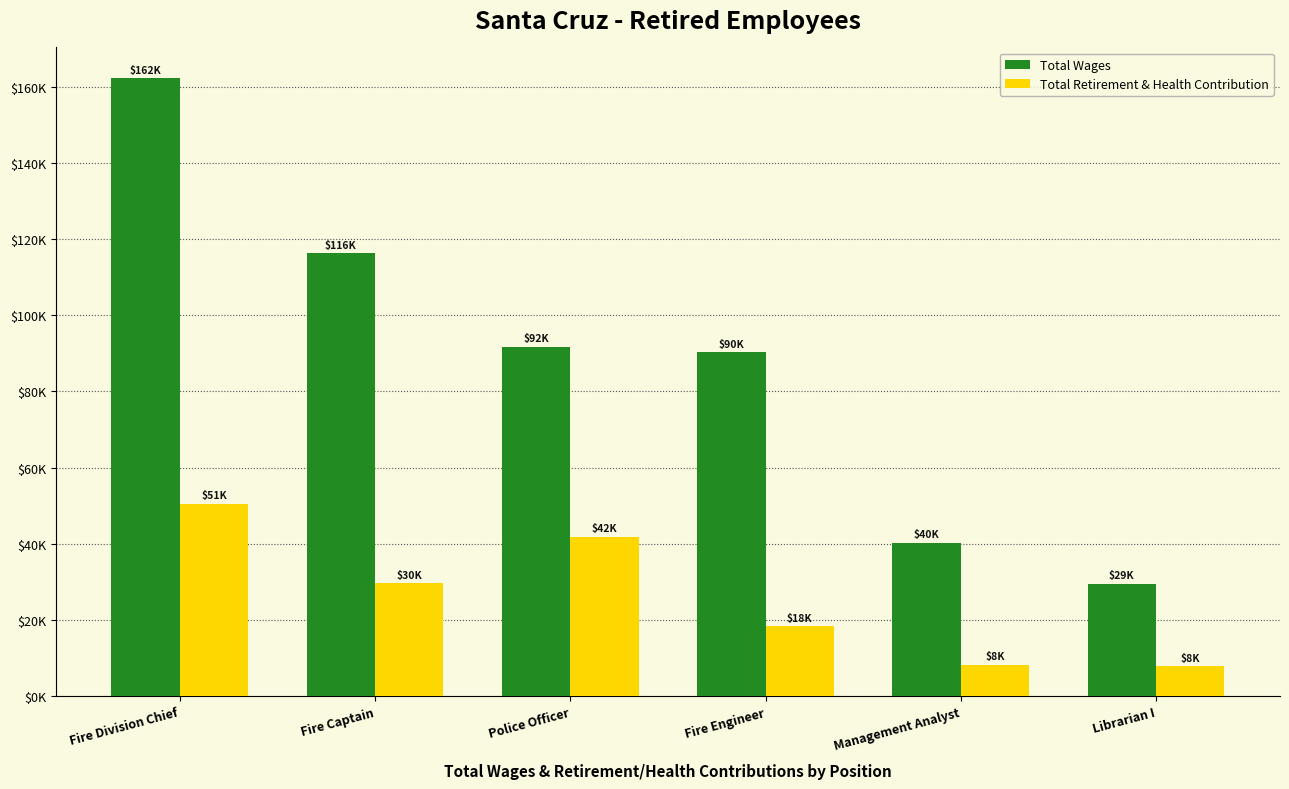

Reading left to right, extract all data points from this chart.

Total Wages: Fire Division Chief=162232	Fire Captain=116258	Police Officer=91697	Fire Engineer=90247	Management Analyst=40125	Librarian I=29369
Total Retirement & Health Contribution: Fire Division Chief=50576	Fire Captain=29575	Police Officer=41890	Fire Engineer=18312	Management Analyst=8289	Librarian I=7801